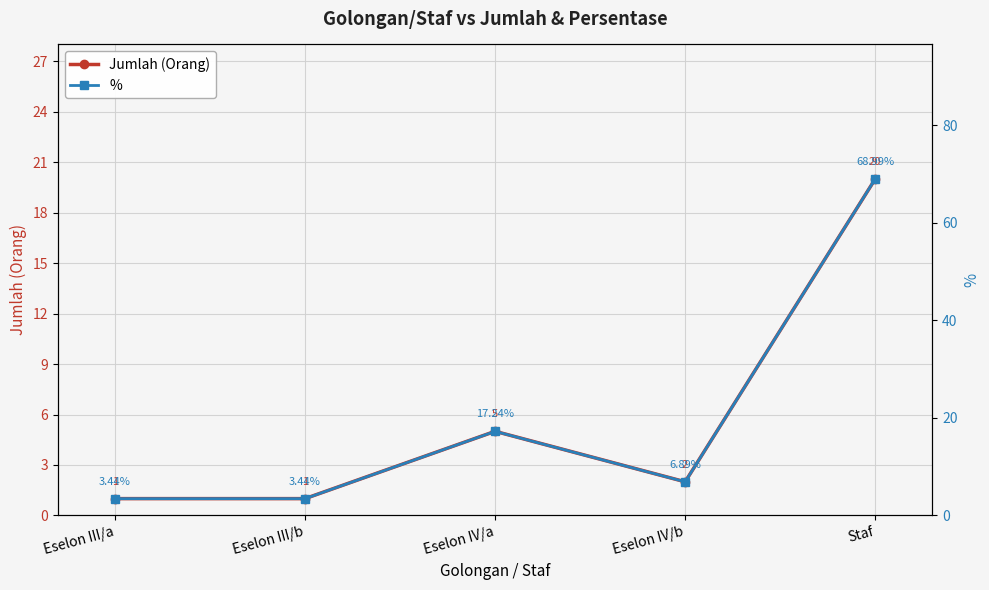

At which label is Jumlah (Orang) closest to 10?

Eselon IV/a